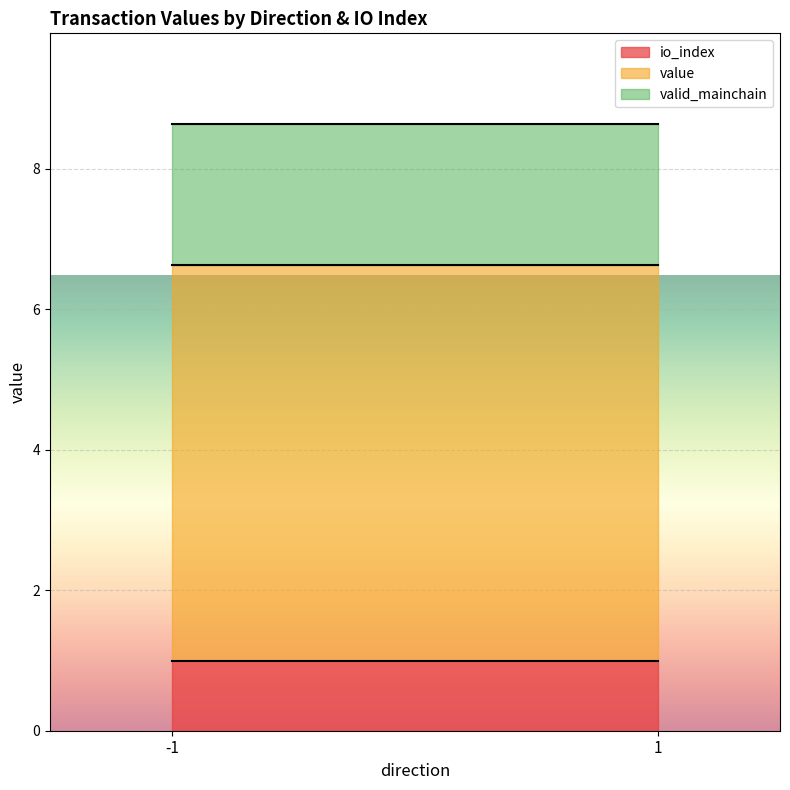

Which series has the largest total across all categories?

value